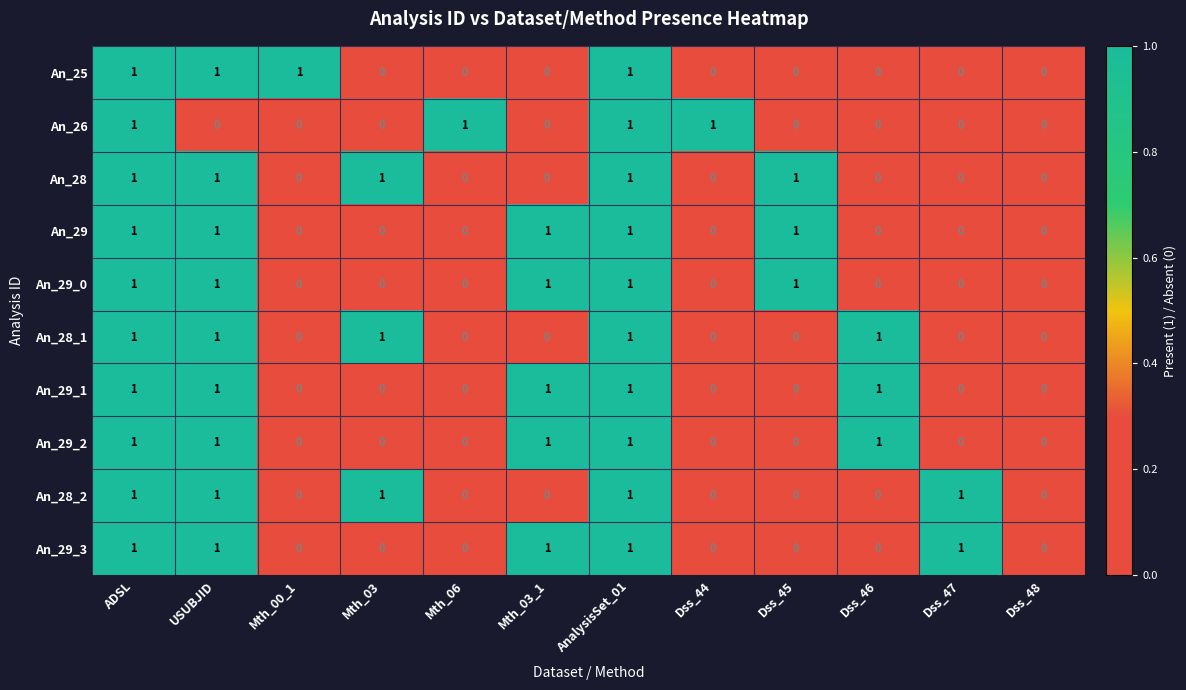

The An_26 series shows 0 at Dss_45. True or false?

True